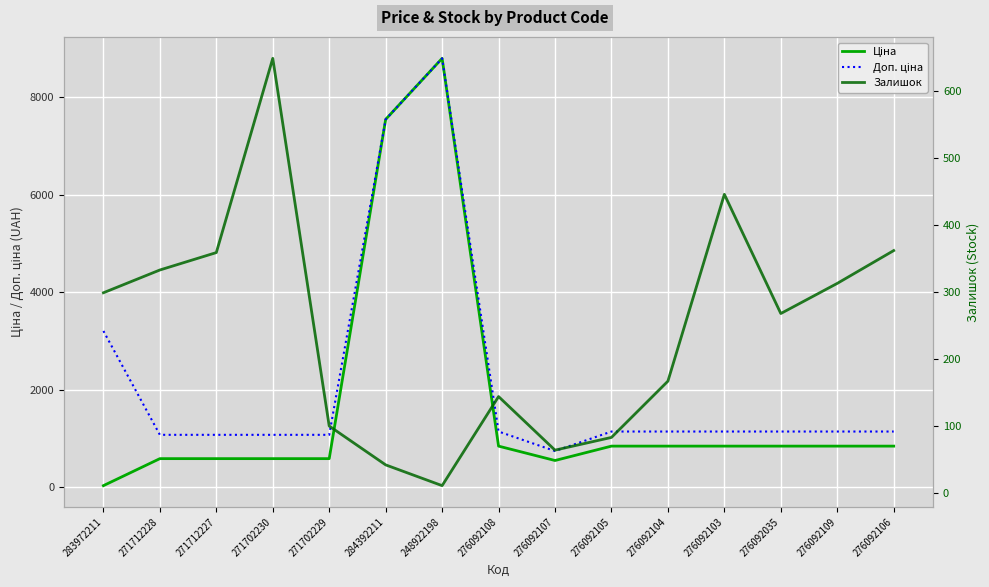

List the series in order of their overall mean, highest first.

Доп. ціна, Ціна, Залишок